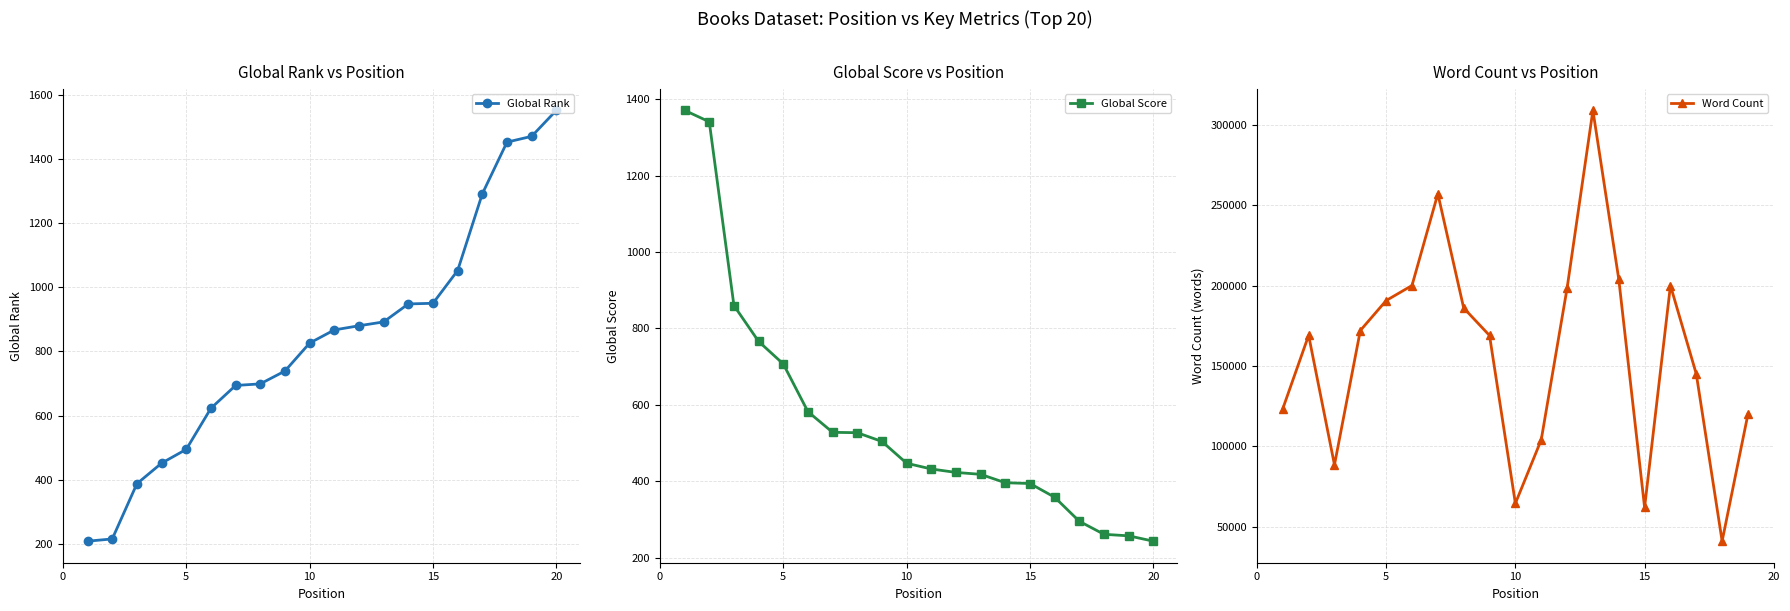

Which series has the largest total across all categories?

Global Rank